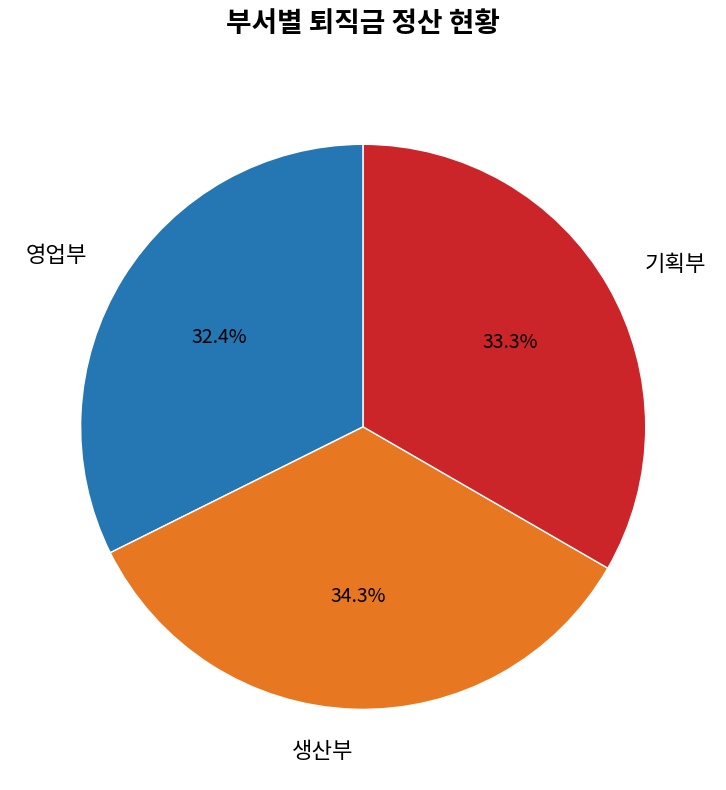

What is the total percentage of 영업부 and 생산부?

66.7%